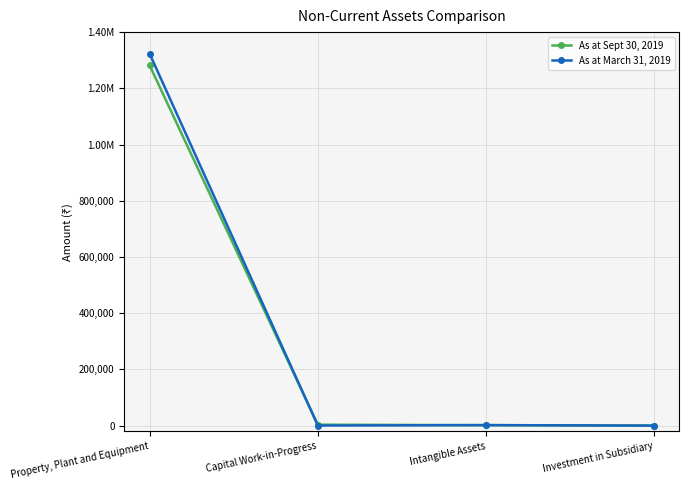

Is the value of As at March 31, 2019 at Intangible Assets greater than the value of As at Sept 30, 2019 at Property, Plant and Equipment?

No